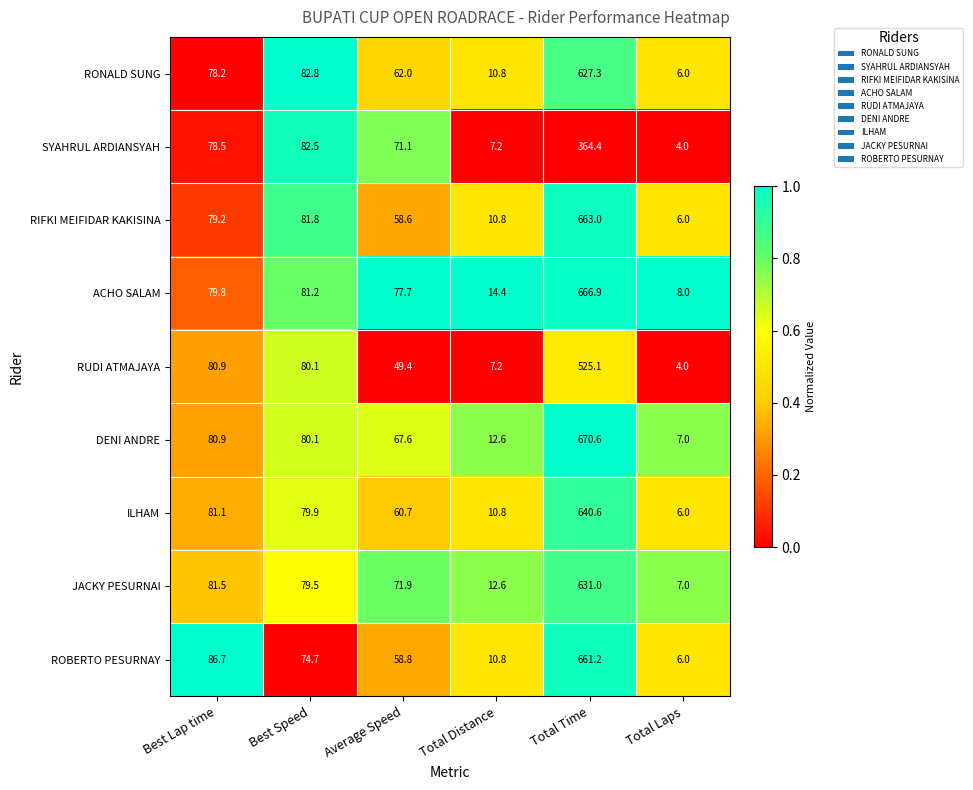

Which category has the highest value across all series?

Total Time